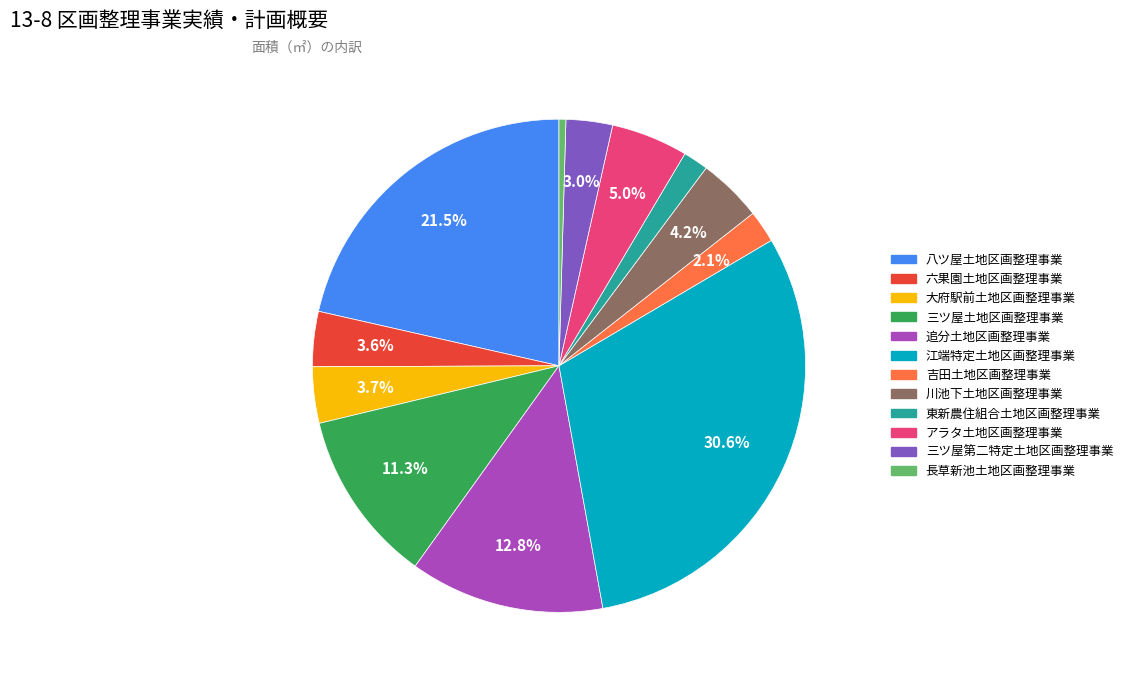

Does 大府駅前土地区画整理事業 account for over 50% of the chart?

No